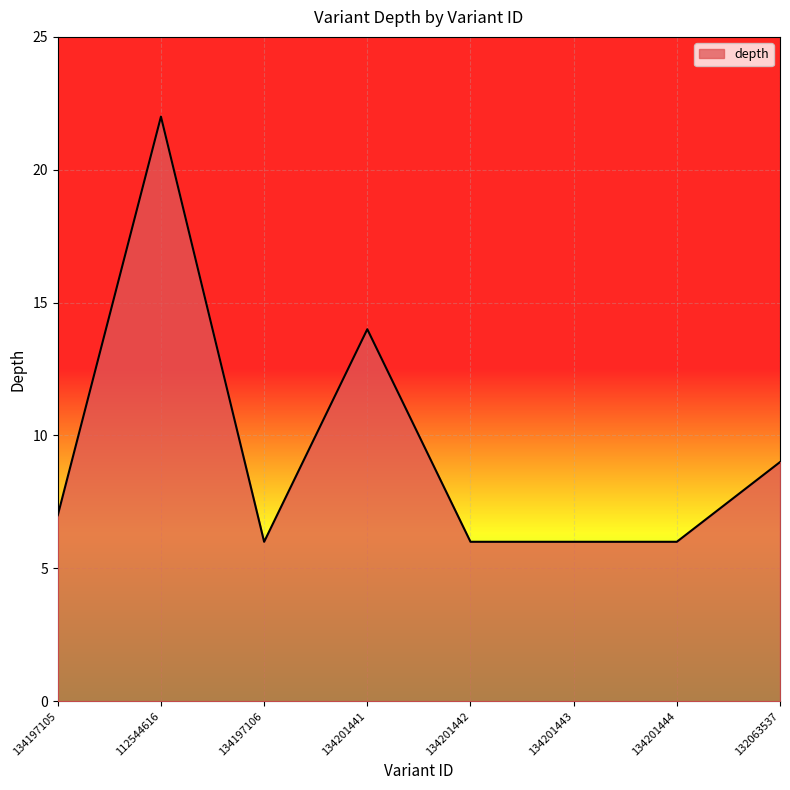

What position from the left is 134201441?

4